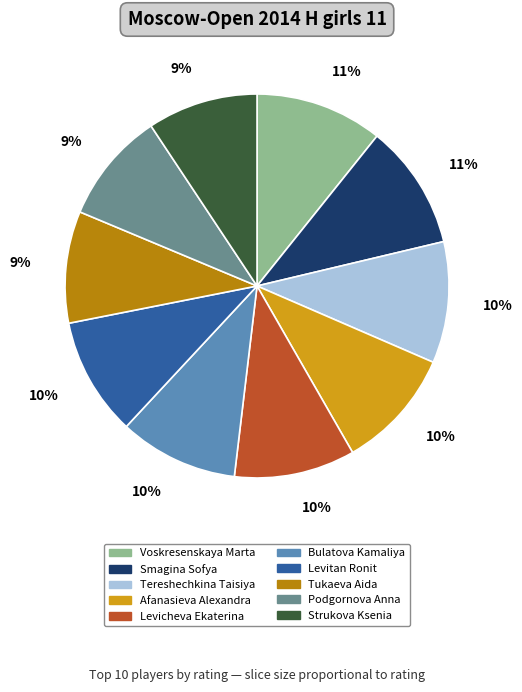

To the nearest percent, what percentage of the pie is Smagina Sofya?

11%